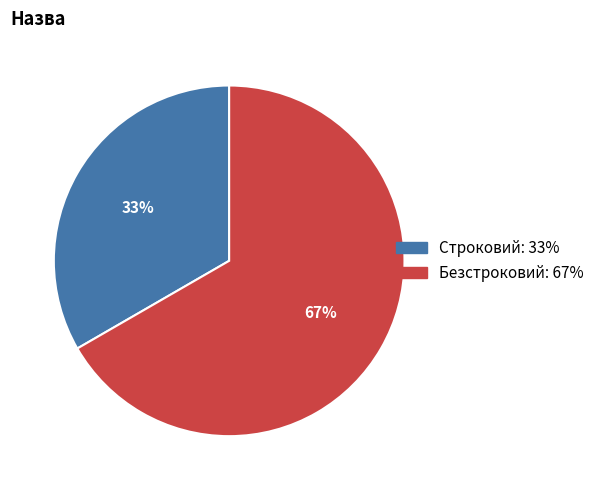

To the nearest percent, what is the average slice percentage?

50%